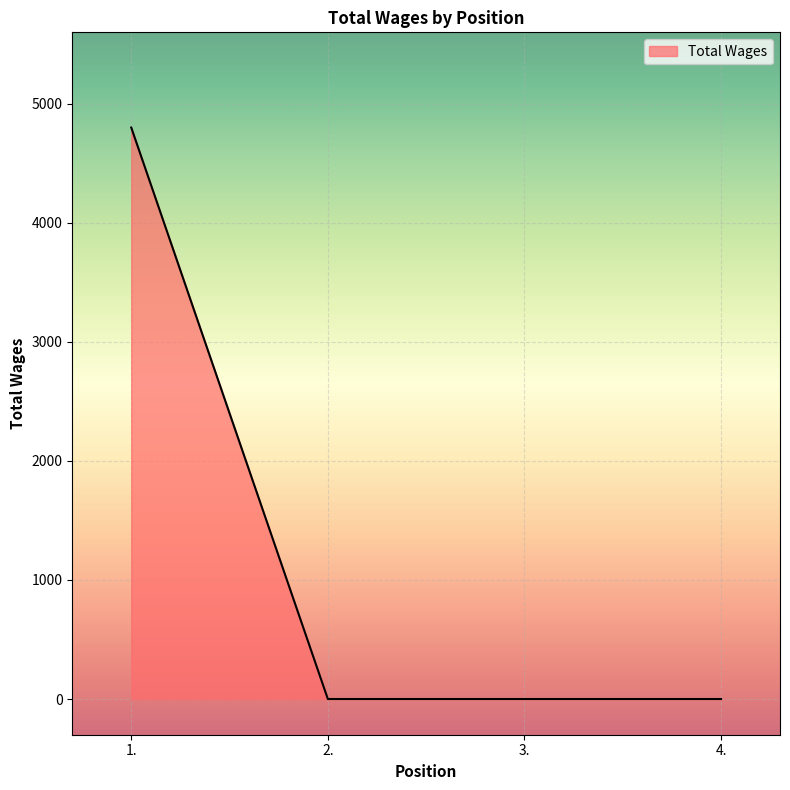

What is the difference between the maximum and minimum values?

4800